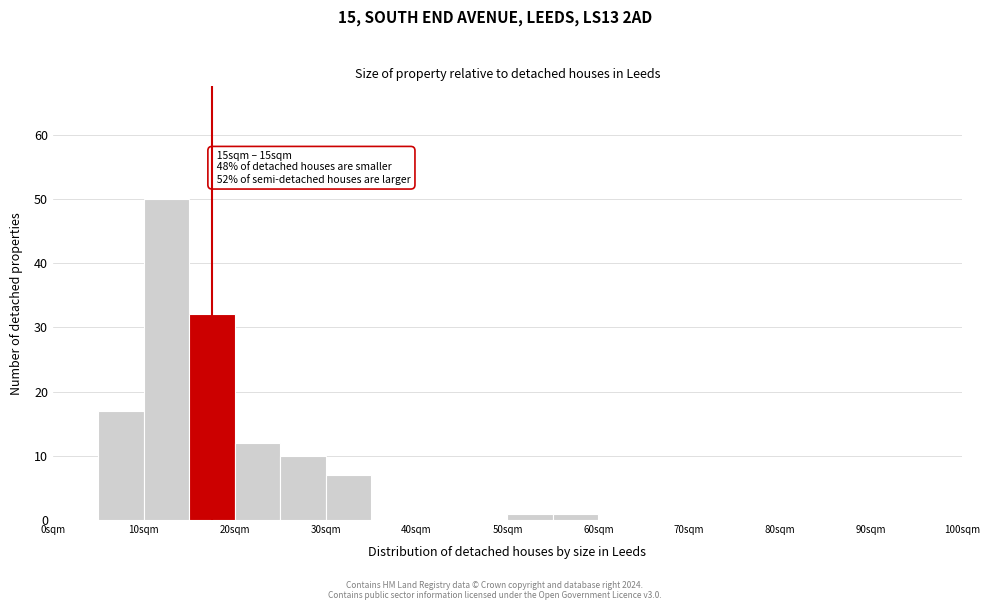

Which range on the x-axis has the tallest bar?

10 to 15